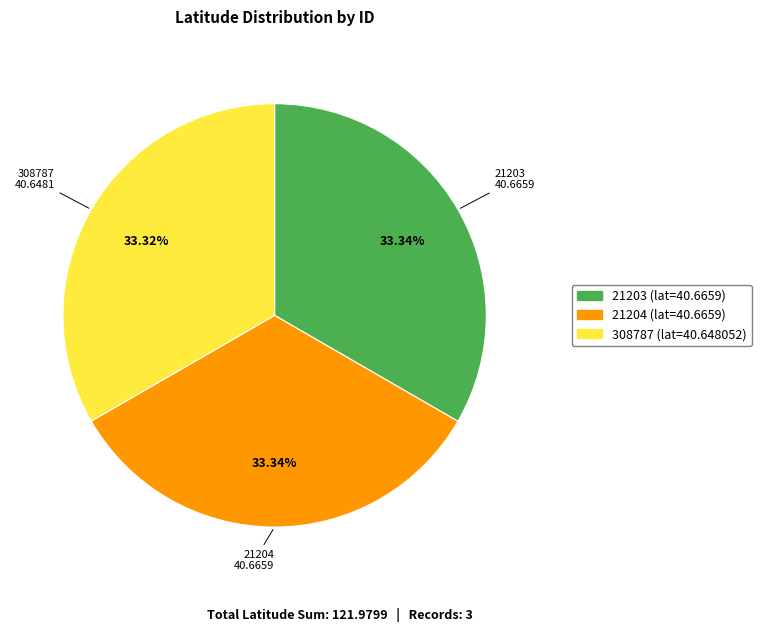

True or false: 21203 accounts for 33% of the total.

True